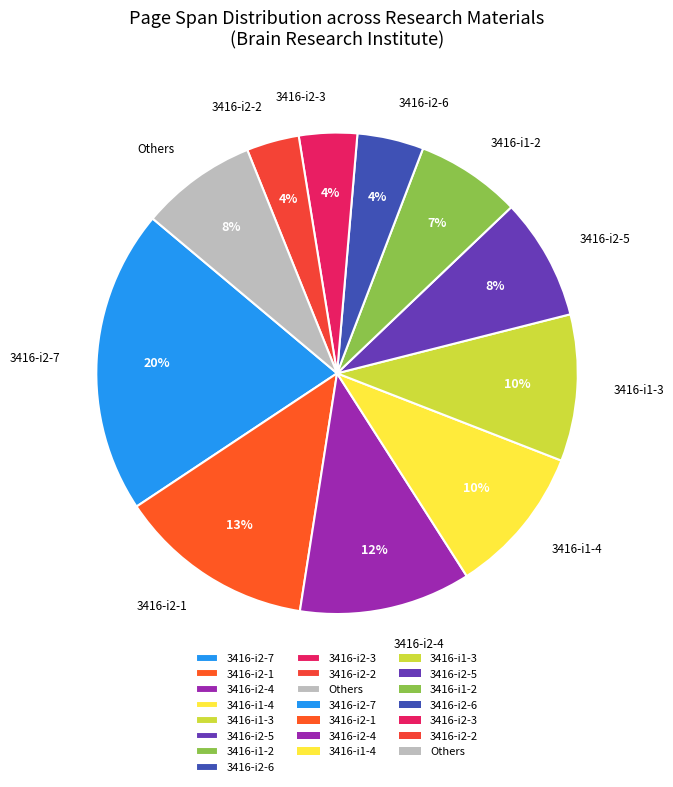

To the nearest percent, what is the average slice percentage?

9%